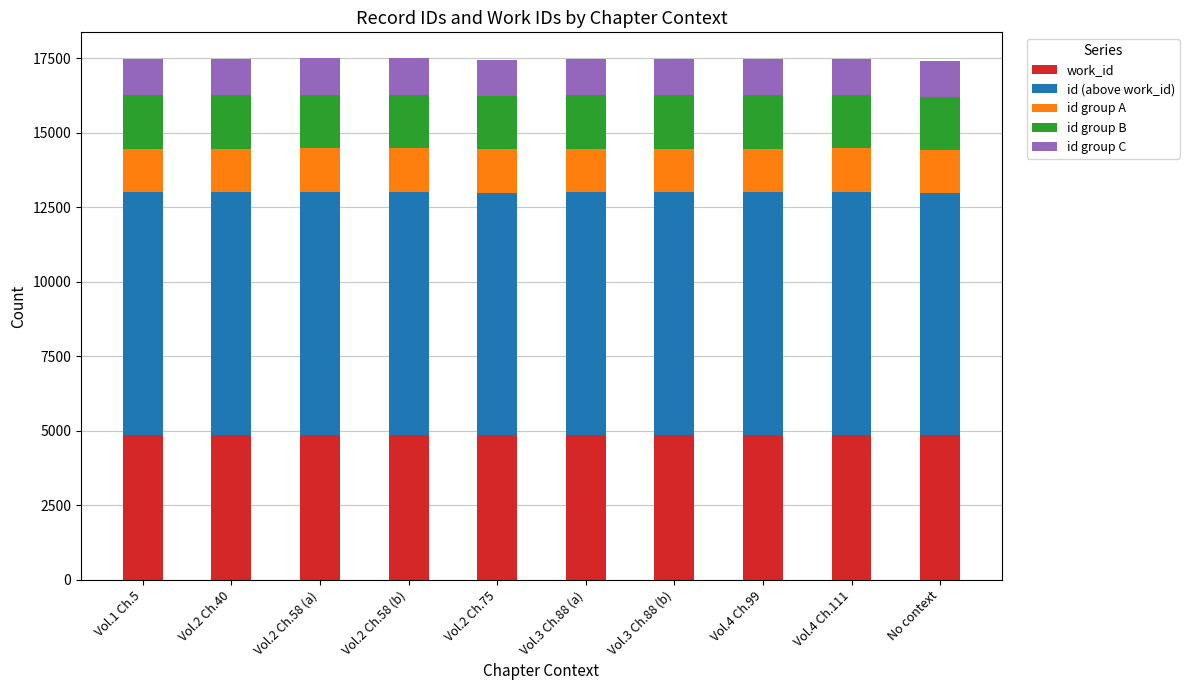

Read the id group C value at Vol.2 Ch.40.

1220.0